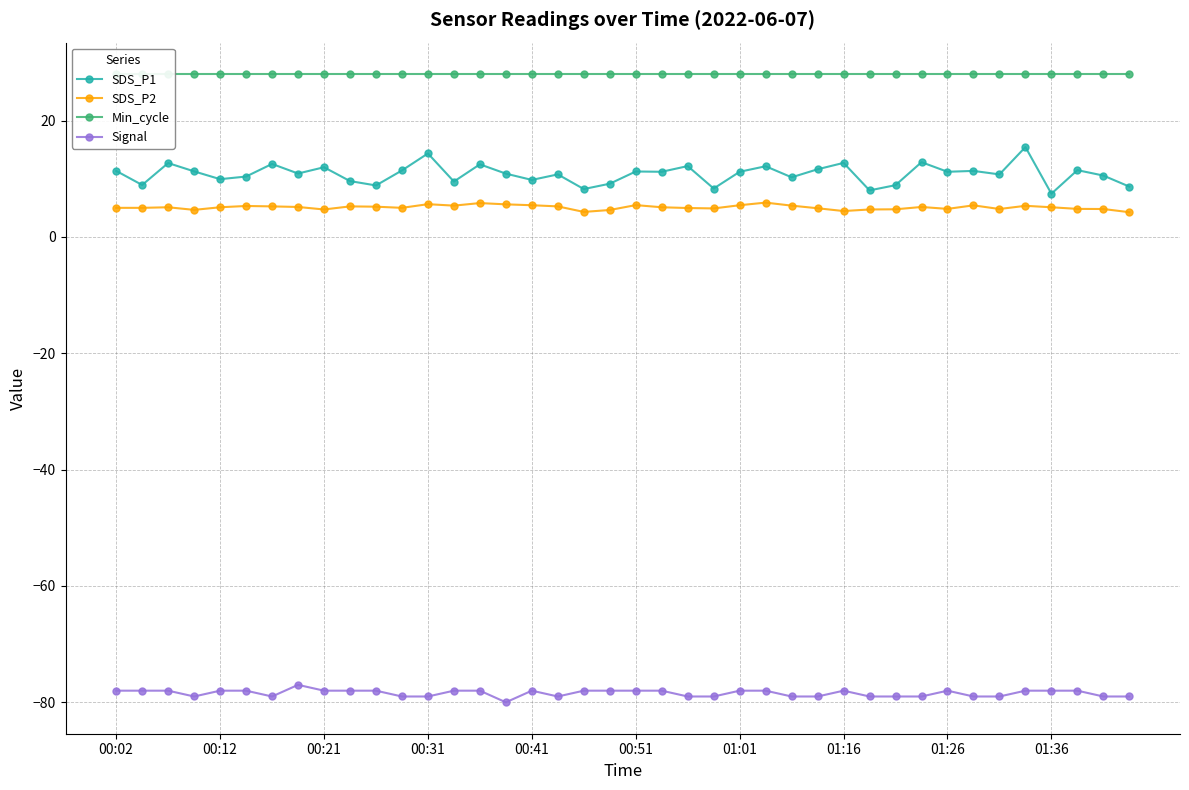

What is the greatest value displayed?

28.0